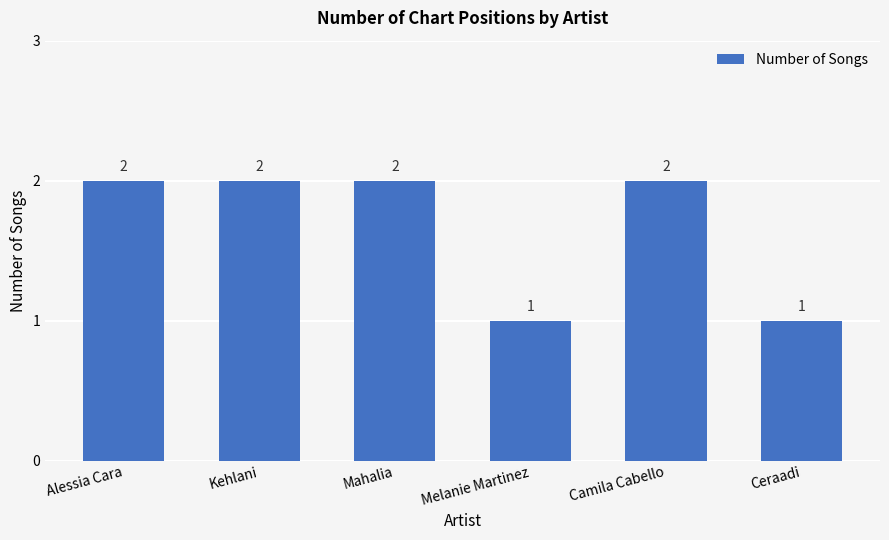

Count the values in the range 1 to 2.

6